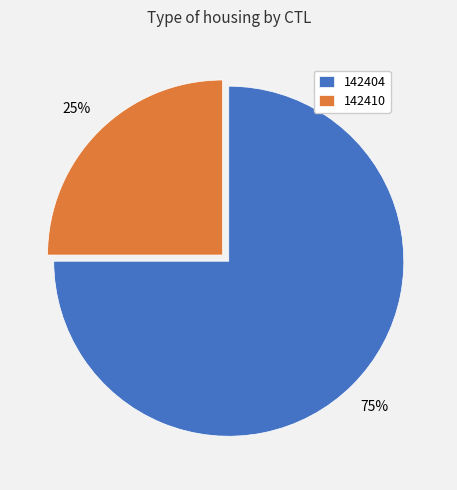

Which slice represents more than half of the pie?

142404